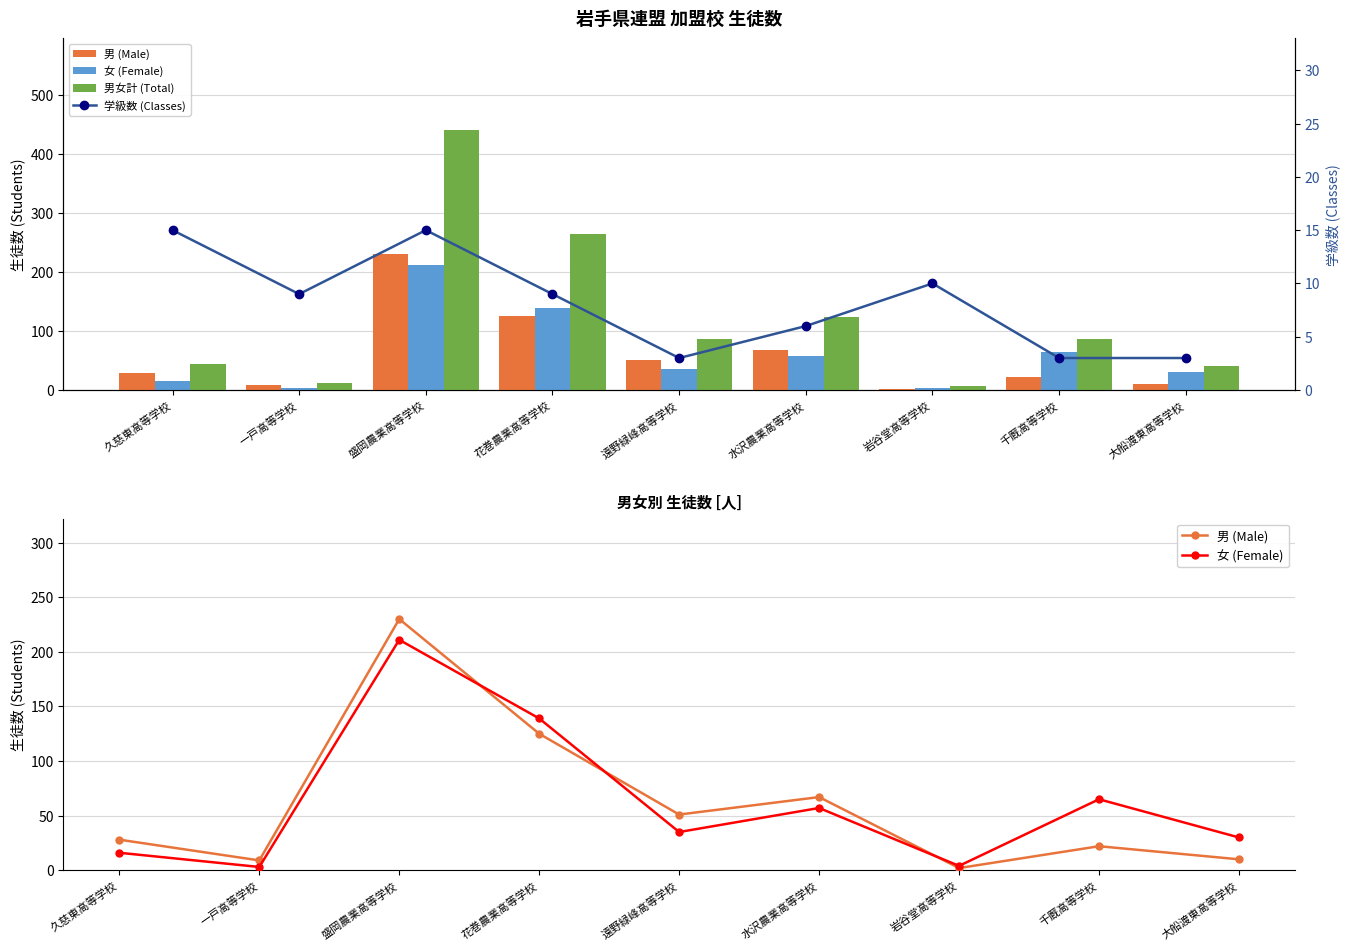

What is the total value across all series at 一戸高等学校?

33